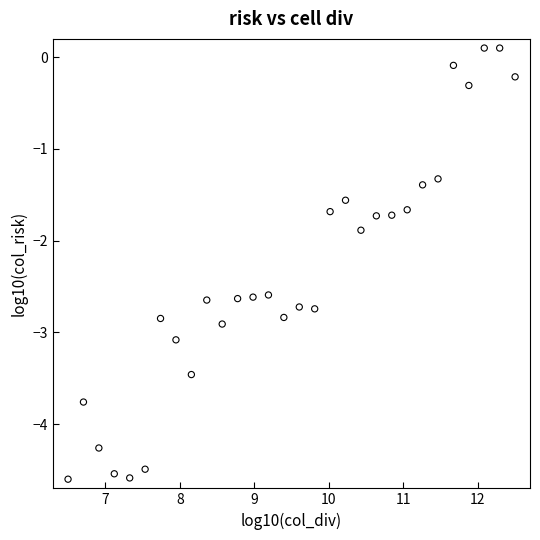

What Y value in the scatter plot is closest to -2?

-1.9